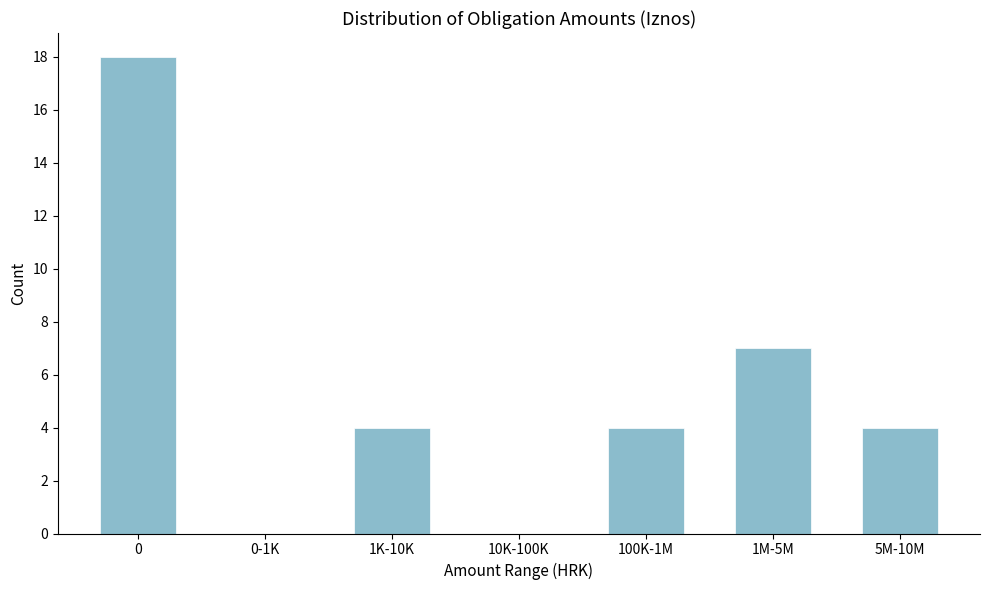

Reading right to left, list all the values displayed in this chart.

5M-10M=4	1M-5M=7	100K-1M=4	10K-100K=0	1K-10K=4	0-1K=0	0=18